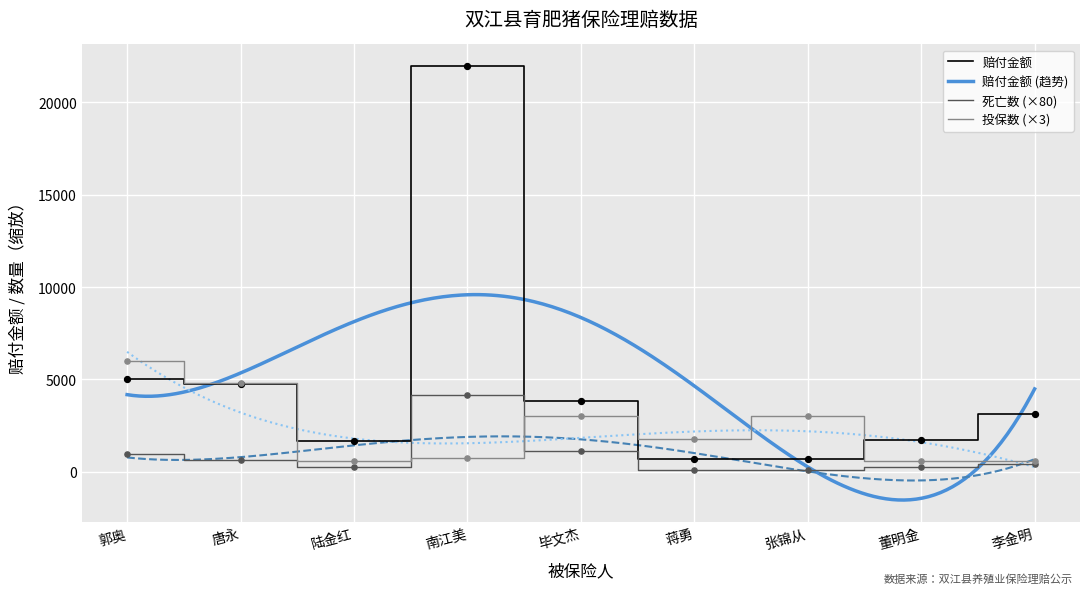

At which category is the sum across all series the highest?

南江美